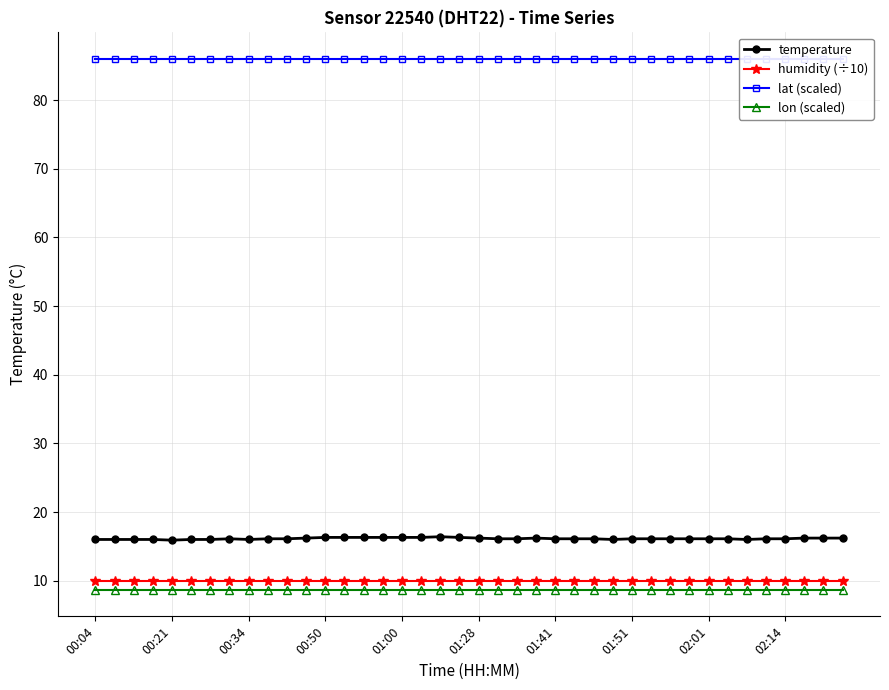

At 30, list the series in order from largest to smallest.

lat (scaled), temperature, humidity (÷10), lon (scaled)